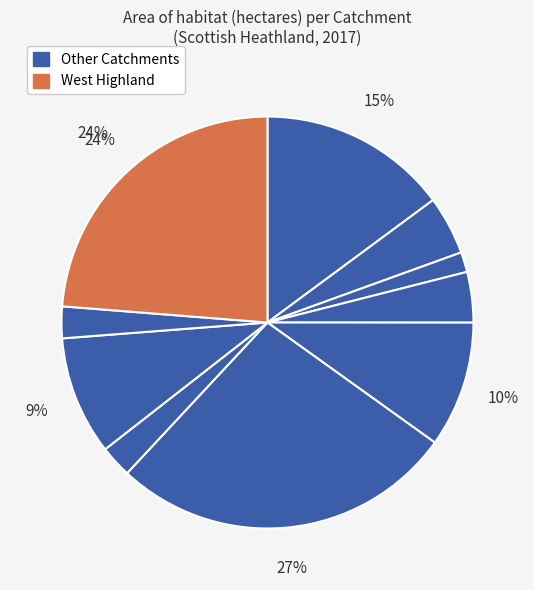

Rank the categories by value from lowest to highest.

Forth, Tweed, Solway, Orkney and Shetland, Clyde, Tay, North East Scotland, Argyll, West Highland, North Highland